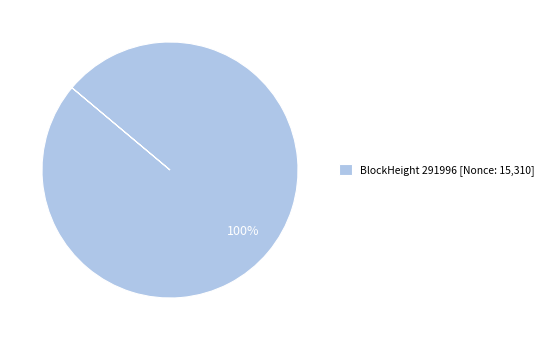

Count the number of slices in the pie.

1